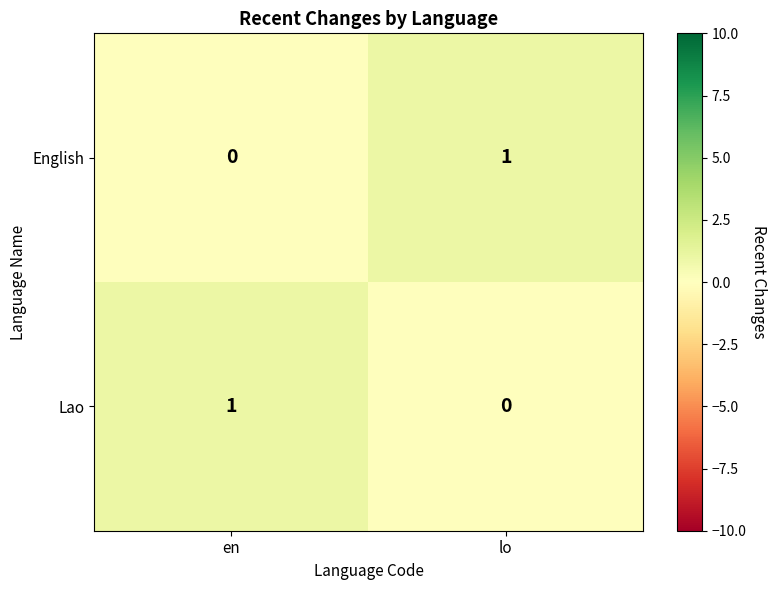

The Lao series shows 0 at lo. True or false?

True